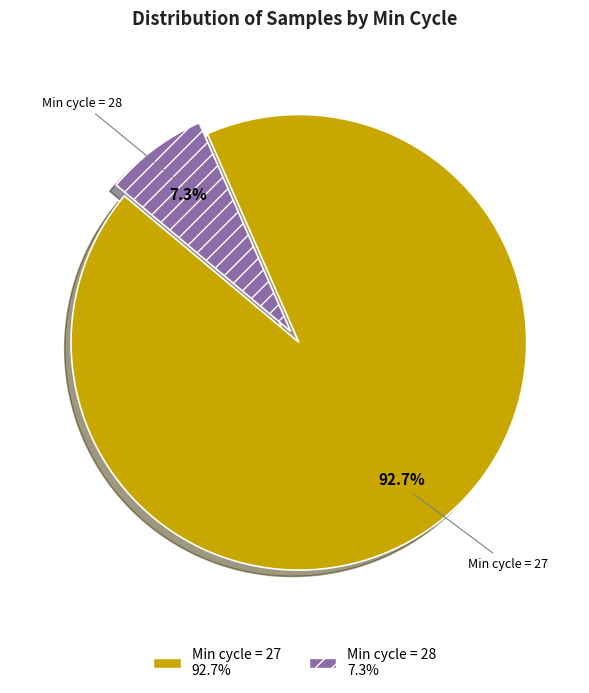

Is there any slice that represents more than half of the pie?

Yes